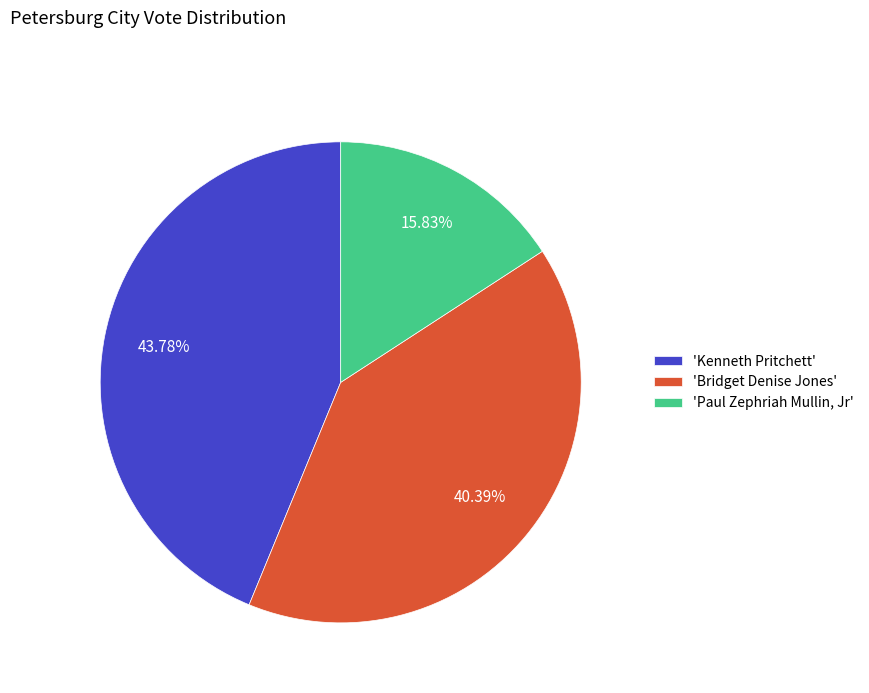

How many slices are in this pie chart?

3